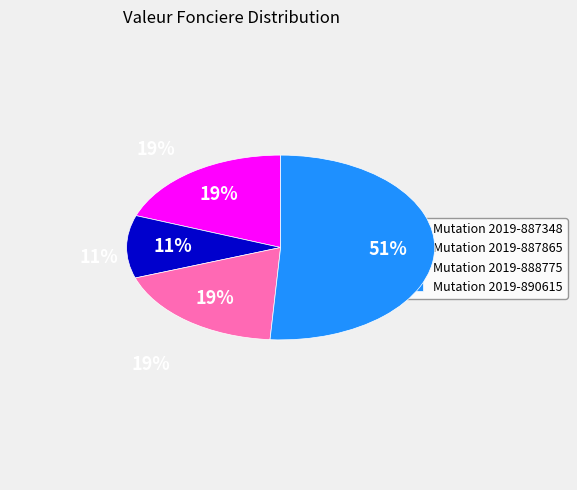

Is there a majority slice in this chart?

Yes